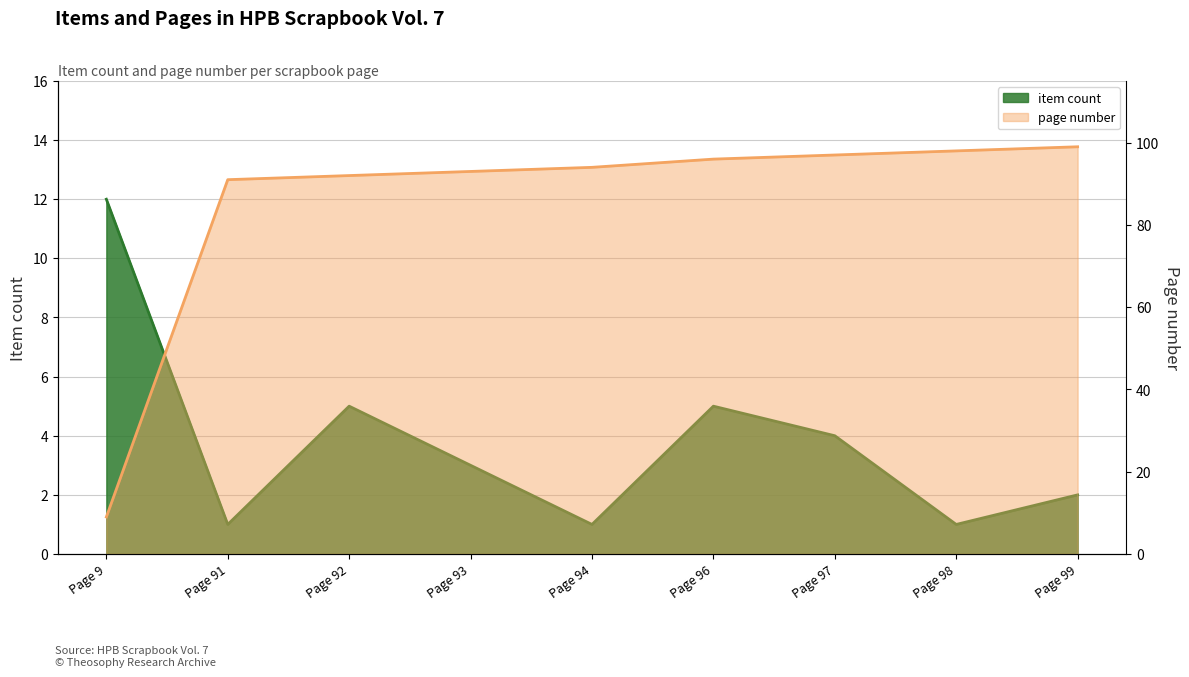

After their last crossing, which series has the higher values: page number or item count?

page number